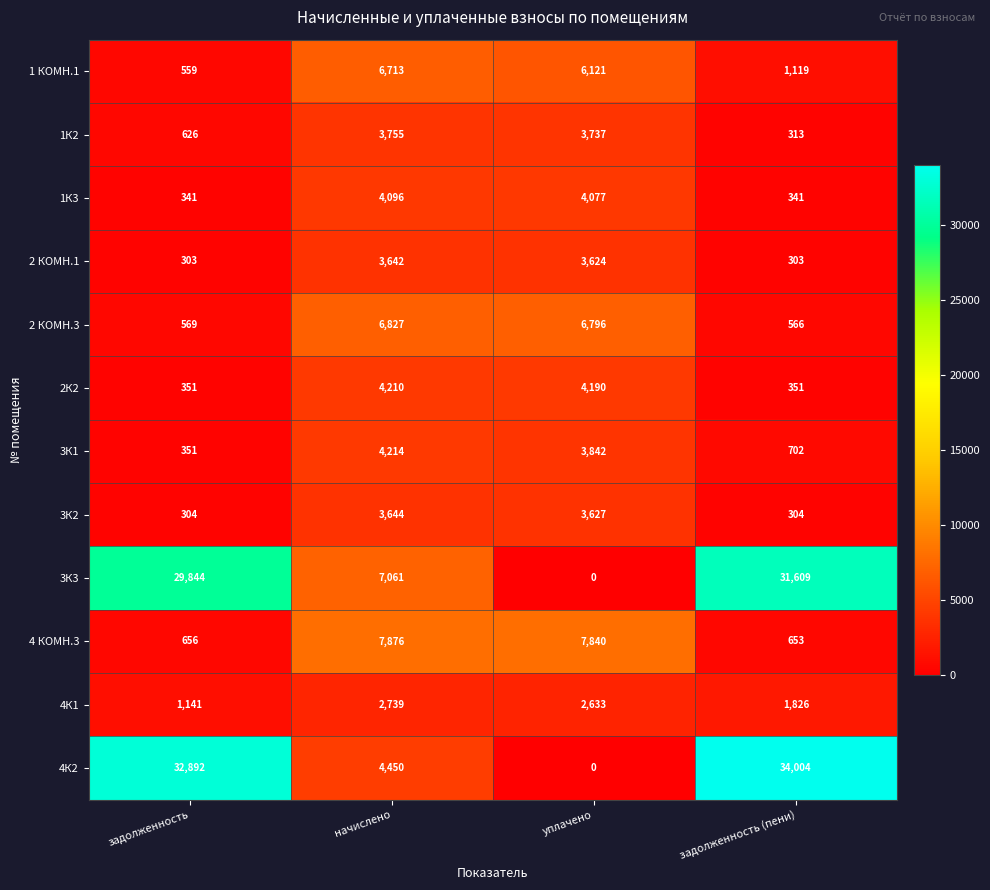

Which series has the widest spread of values?

4К2